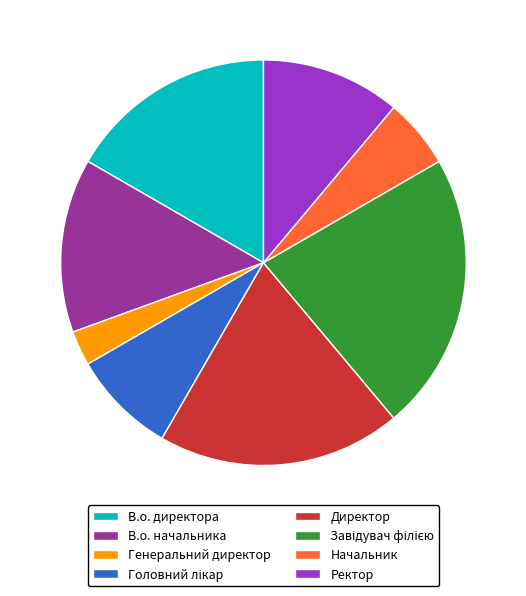

Which category has the smallest portion of the pie?

Генеральний директор